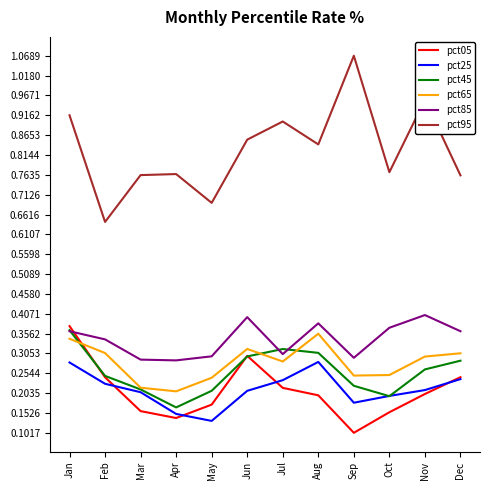

What are all the series names shown in the legend?

pct05, pct25, pct45, pct65, pct85, pct95